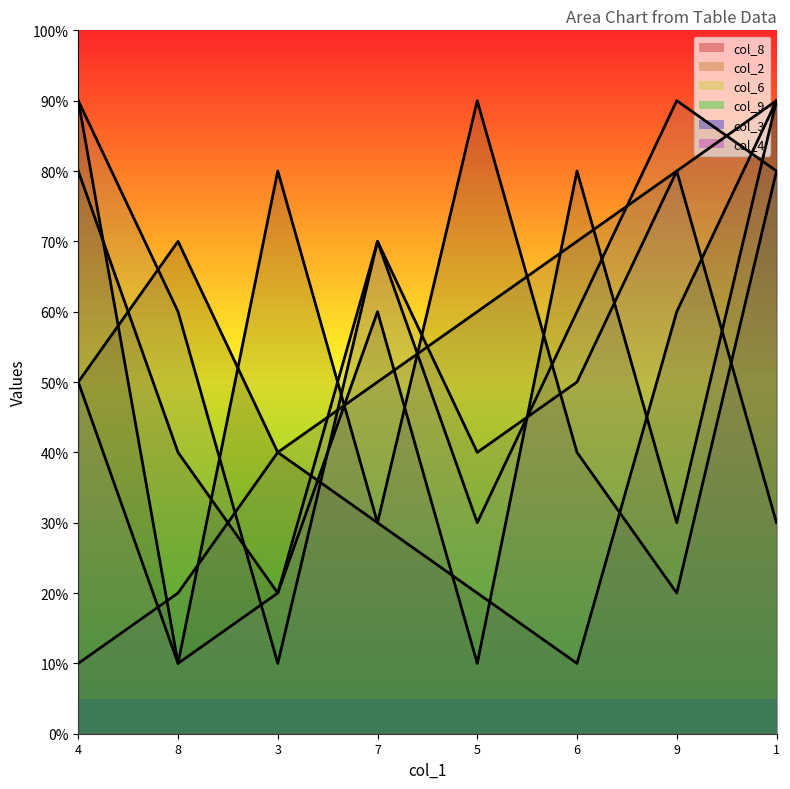

What are all the series names shown in the legend?

col_8, col_2, col_6, col_9, col_3, col_4